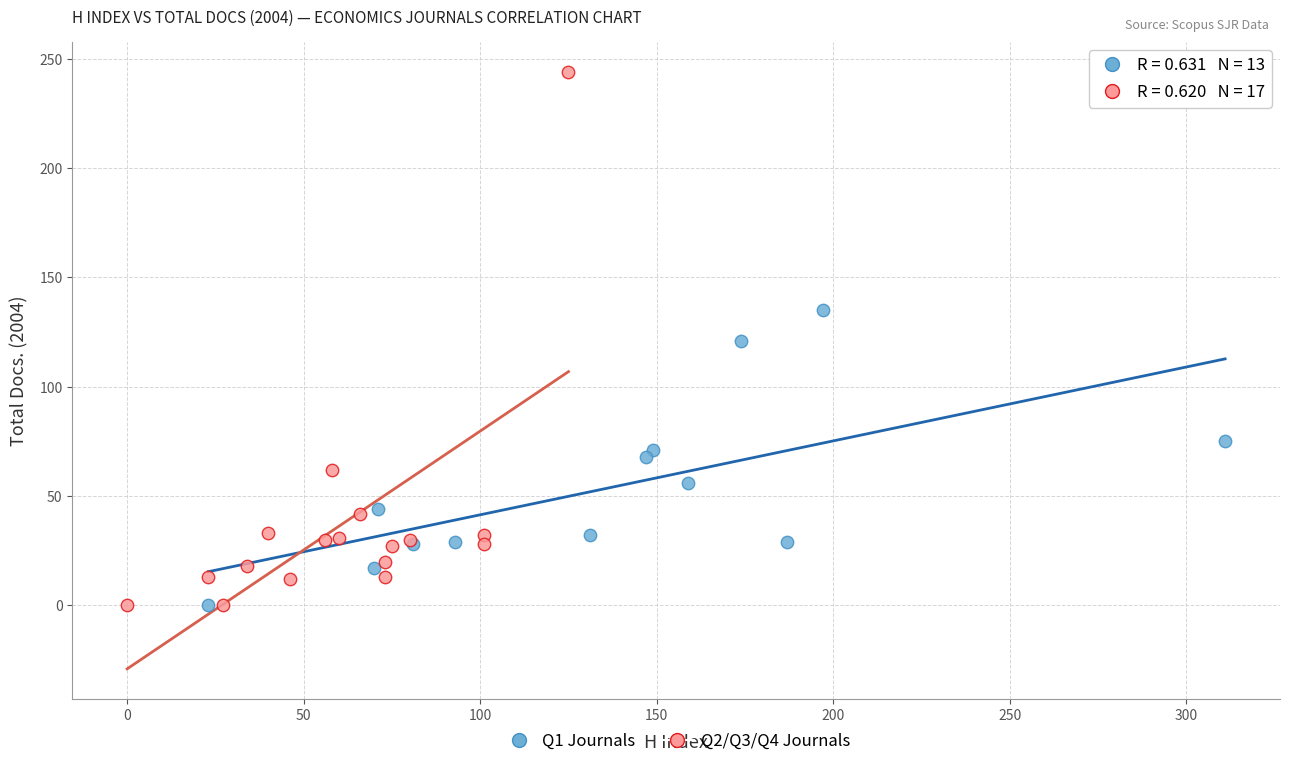

Which series contains the highest Y value?

Q2/Q3/Q4 Journals